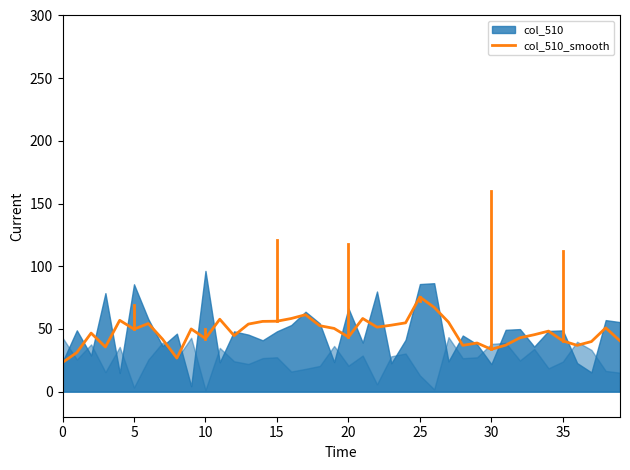

The value of col_510_smooth at 15 is 56.2. True or false?

True